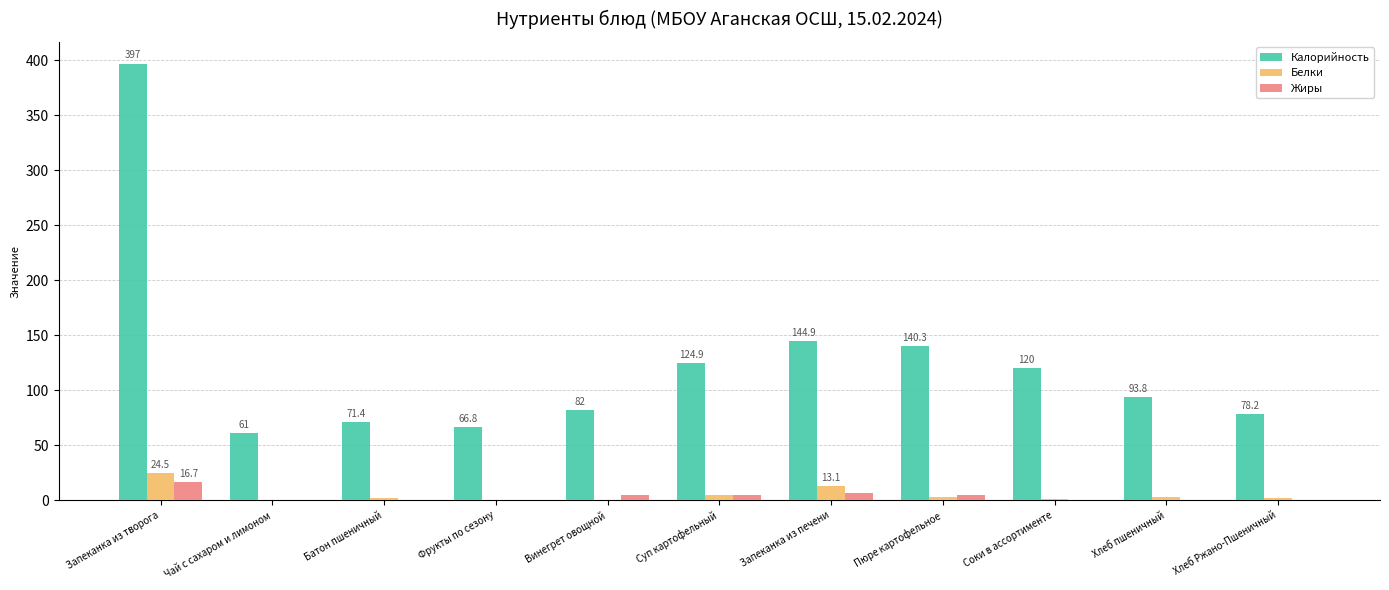

What are all the series names shown in the legend?

Калорийность, Белки, Жиры